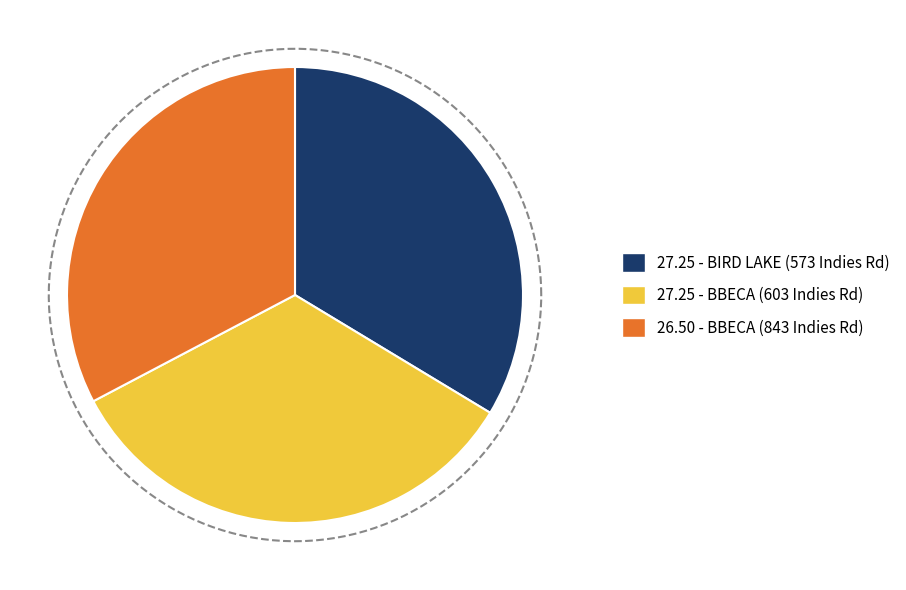

Does any single category account for the majority?

No